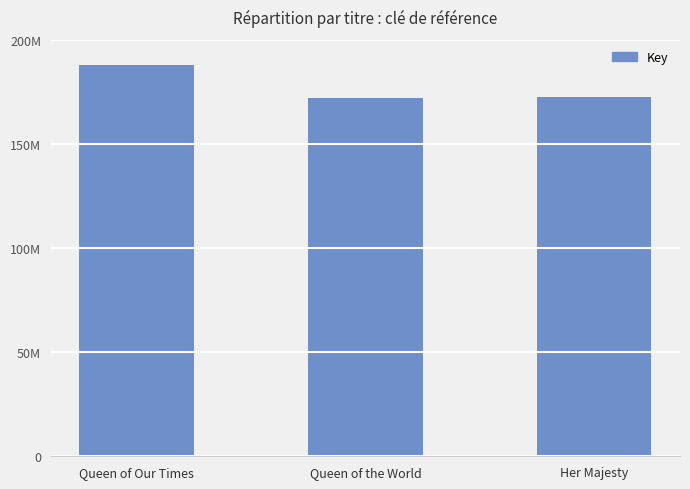

List the labels in order of value, smallest first.

Queen of the World, Her Majesty, Queen of Our Times